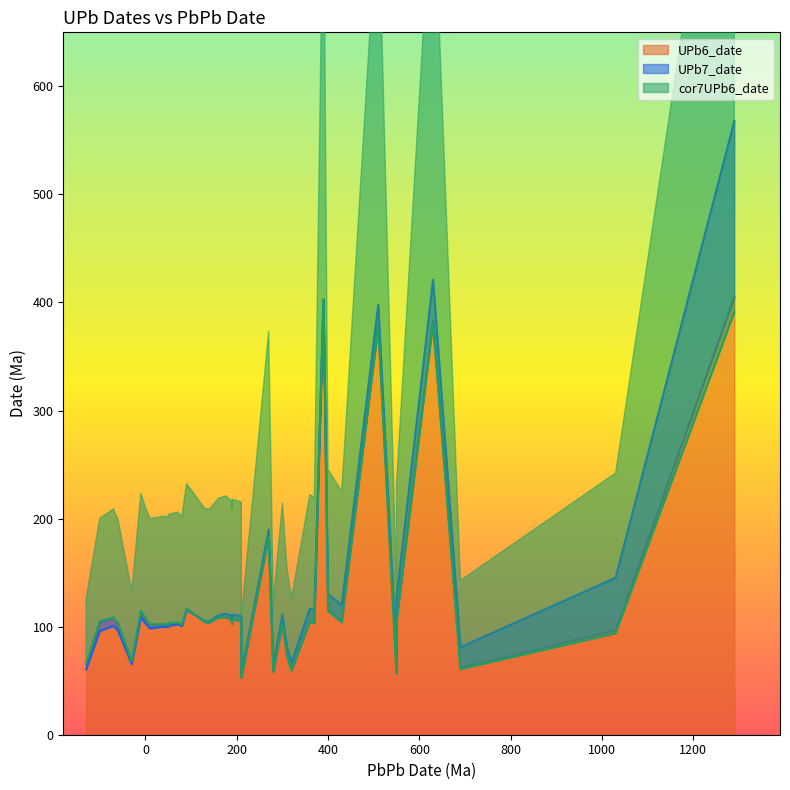

What is the difference between the UPb7_date values at 40 and 270?

90.0